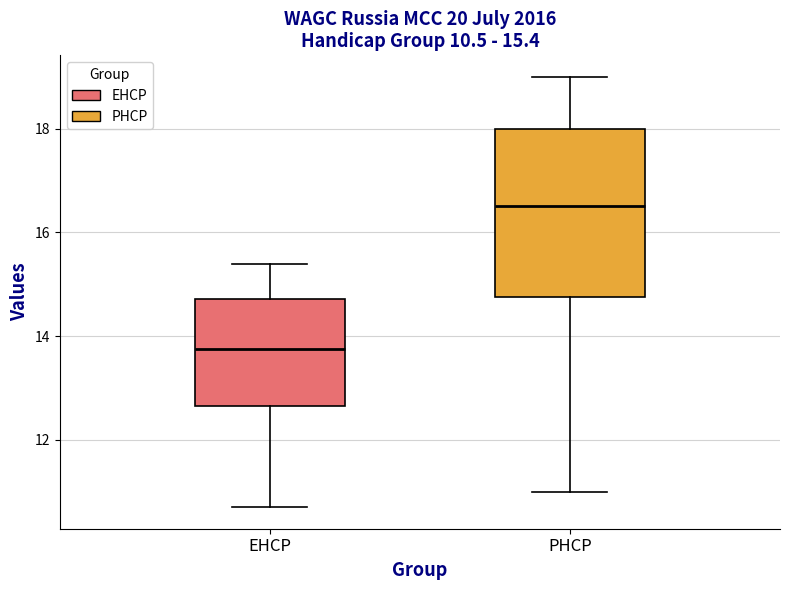

Which box is the tallest, from its lower edge to its upper edge?

PHCP